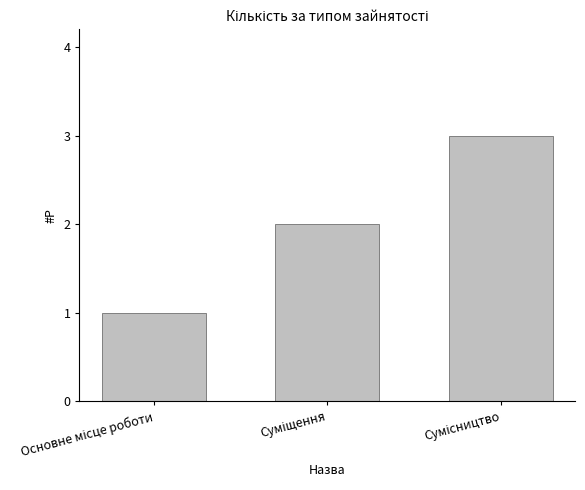

What is the sum of all values?

6